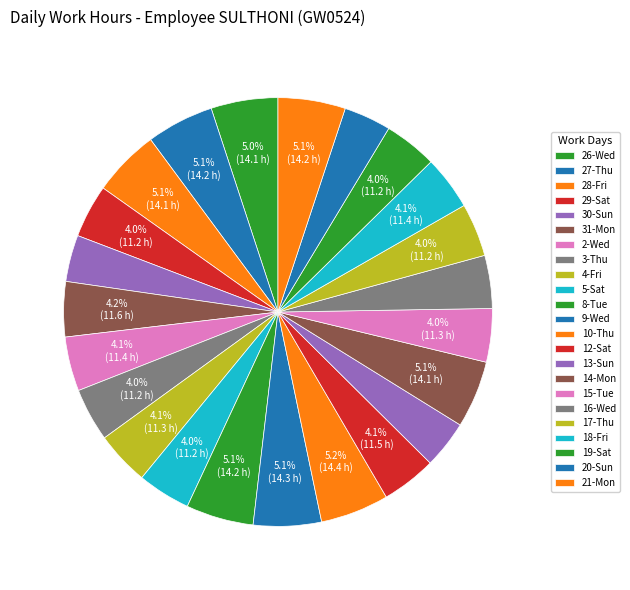

Between 5-Sat and 14-Mon, which is larger?

14-Mon